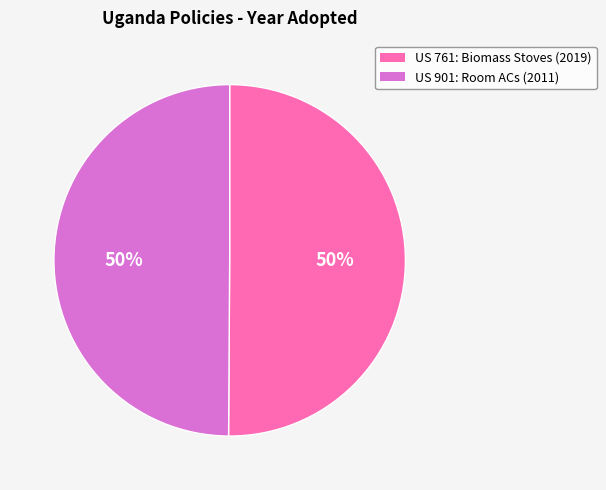

How many slices are in this pie chart?

2